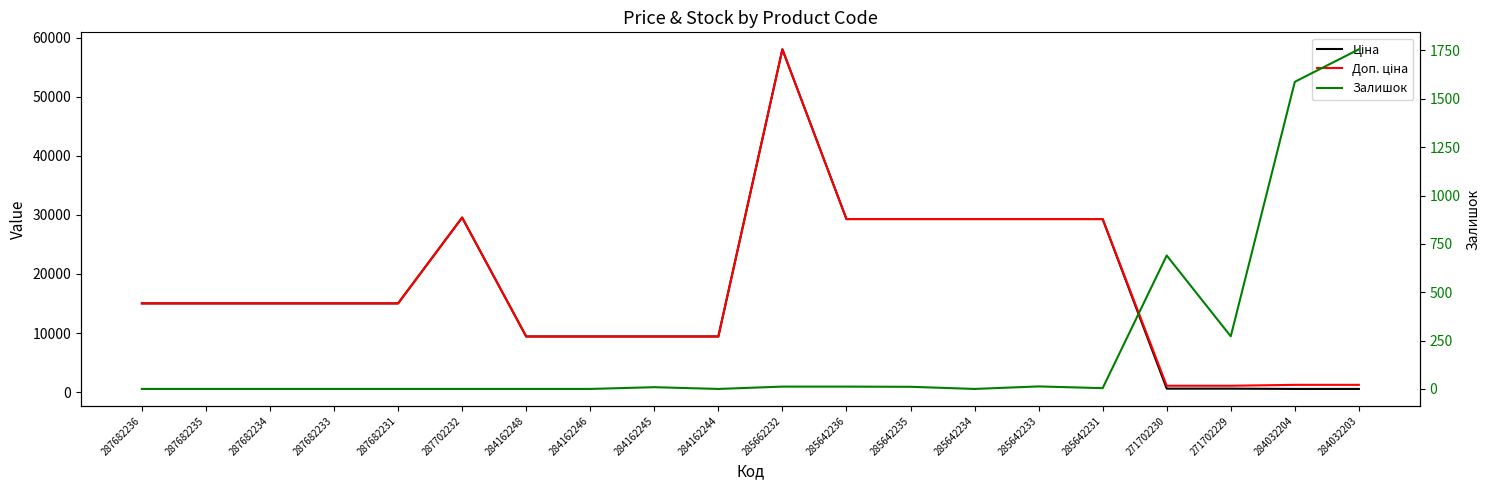

What is the value of the Ціна point at the 12th from the left?

29294.9